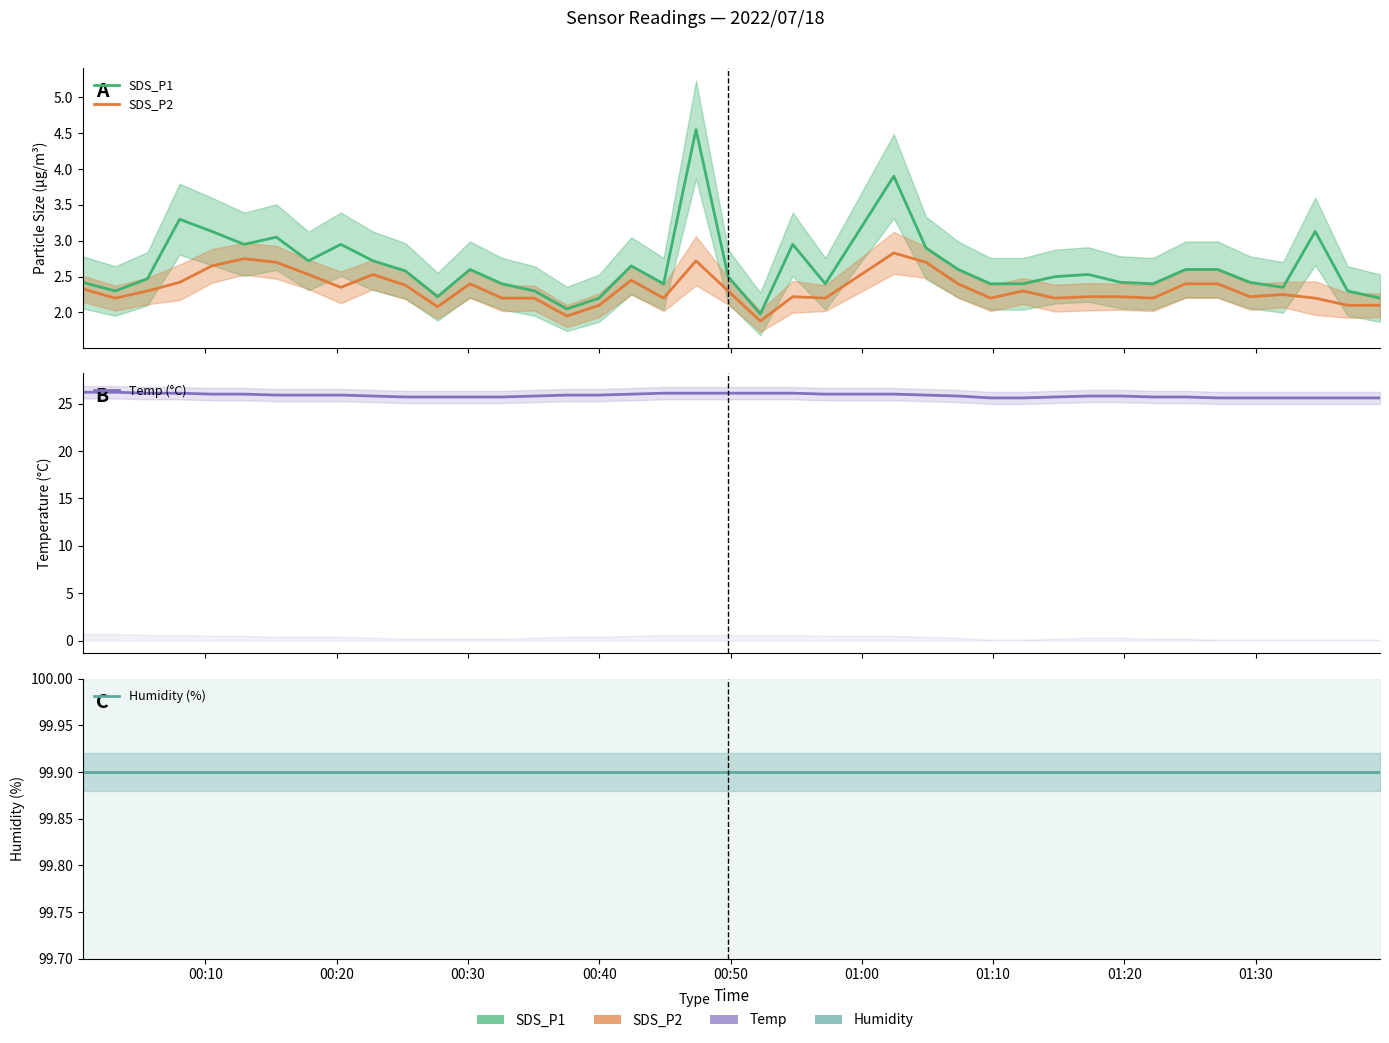

What are all the series names shown in the legend?

SDS_P1, SDS_P2, Temp (°C), Humidity (%)